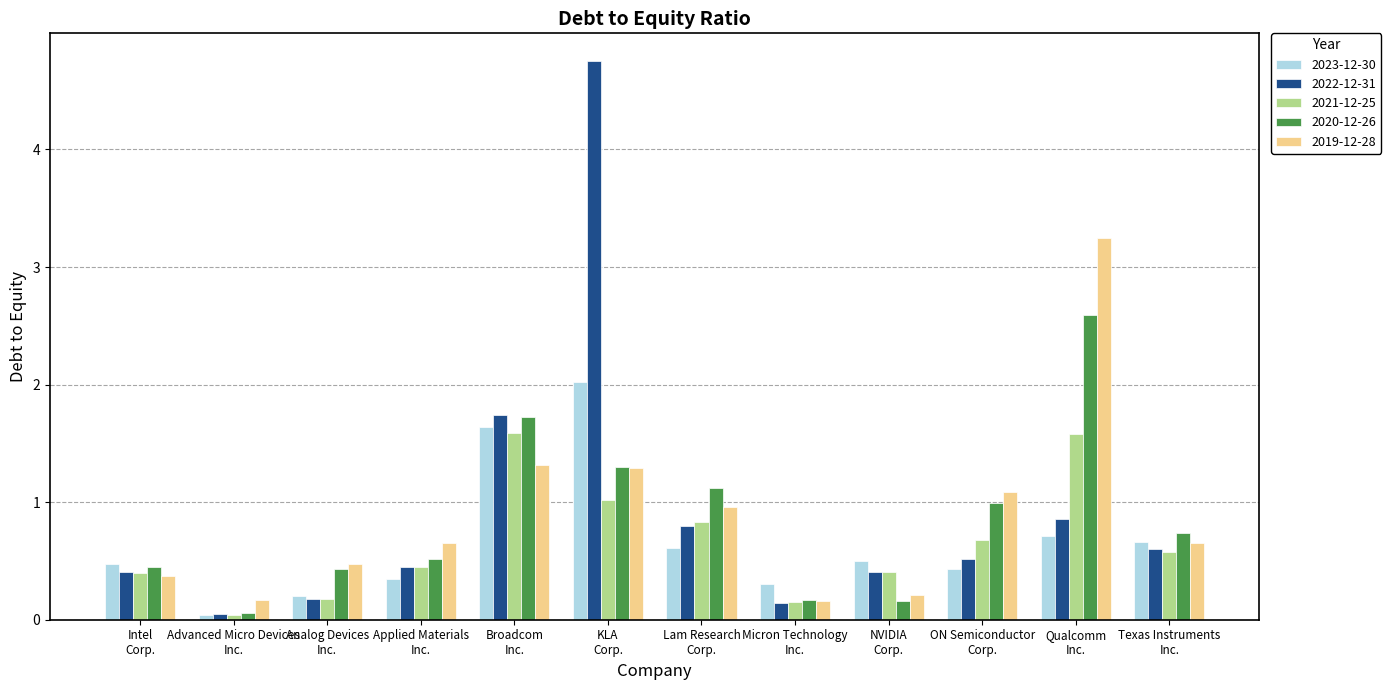

What is the sum of all 2021-12-25 values?

7.9